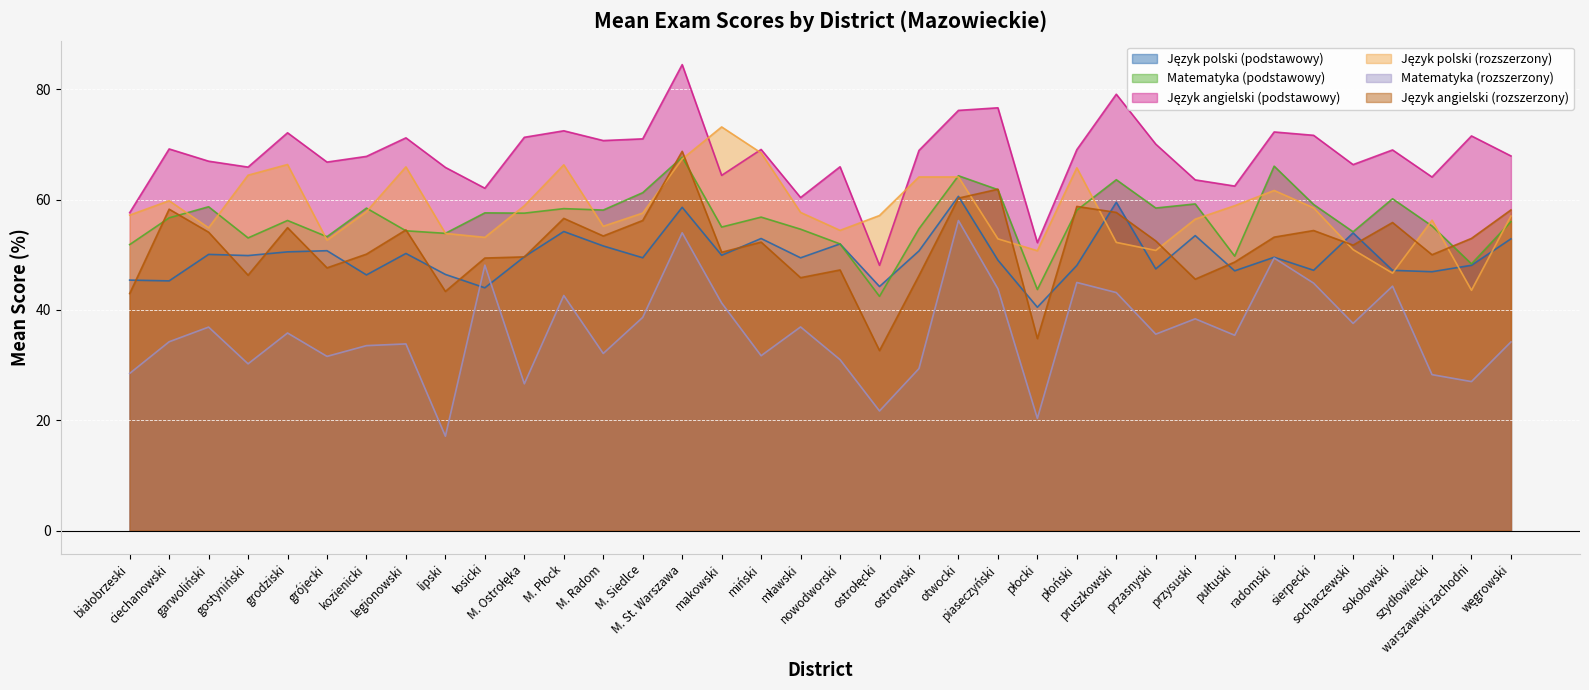

What are all the series names shown in the legend?

Język polski (podstawowy), Matematyka (podstawowy), Język angielski (podstawowy), Język polski (rozszerzony), Matematyka (rozszerzony), Język angielski (rozszerzony)